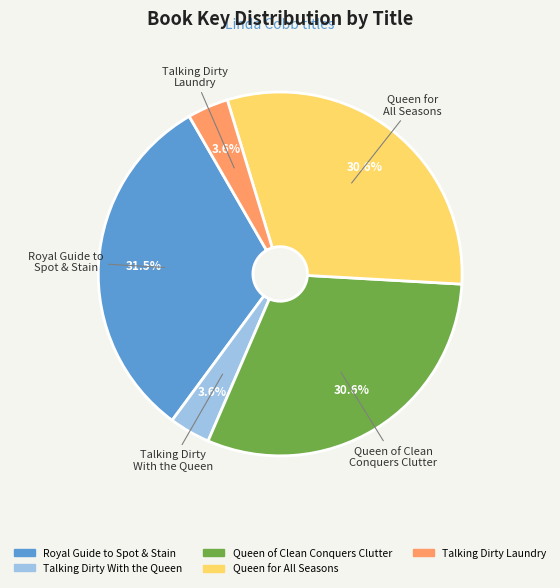

What percentage is NOT represented by Talking Dirty With the Queen?

96.4%